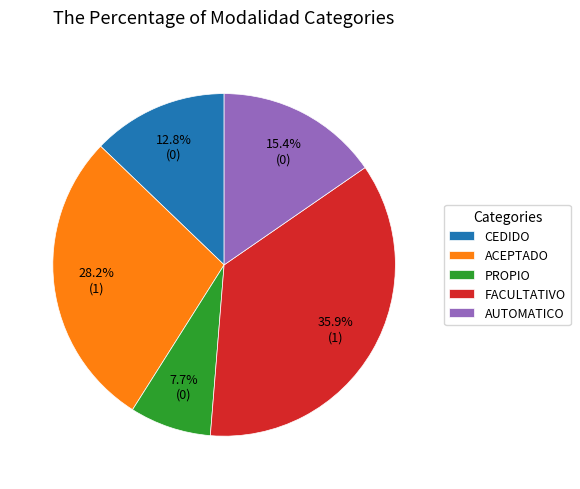

How much of the chart is everything except AUTOMATICO?

84.6%